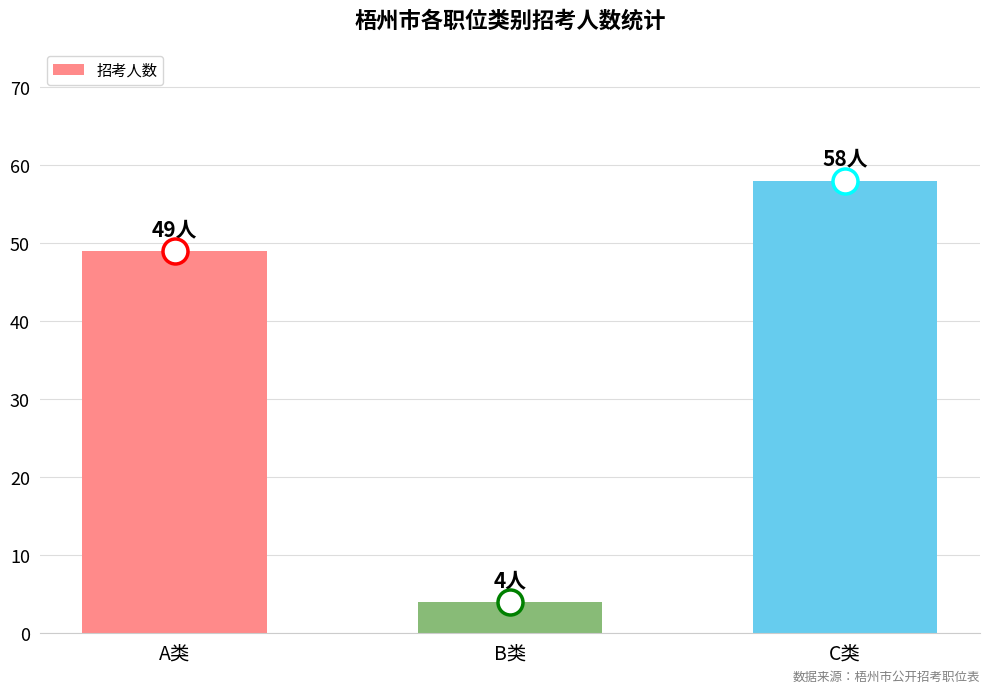

Where is the data nearest to the value 31?

A类